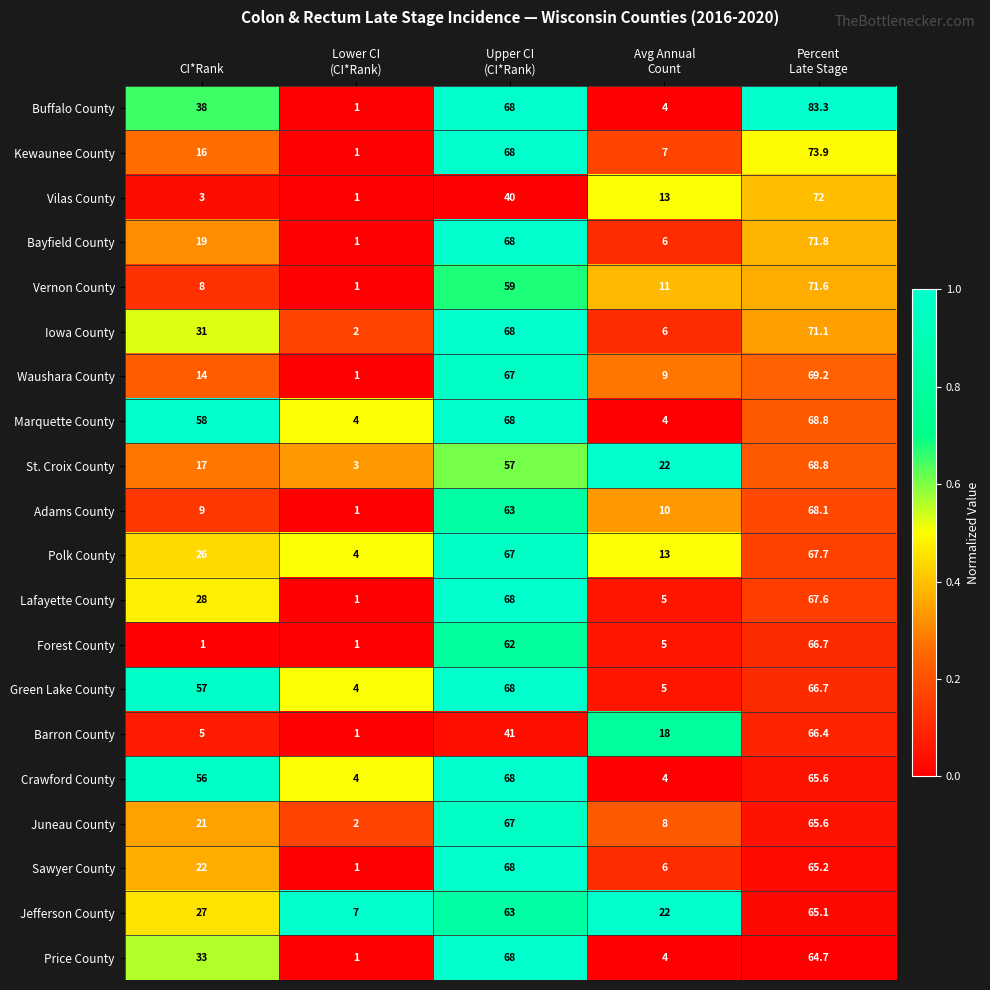

What is the difference between the maximum and second lowest values in the Jefferson County series?

43.1